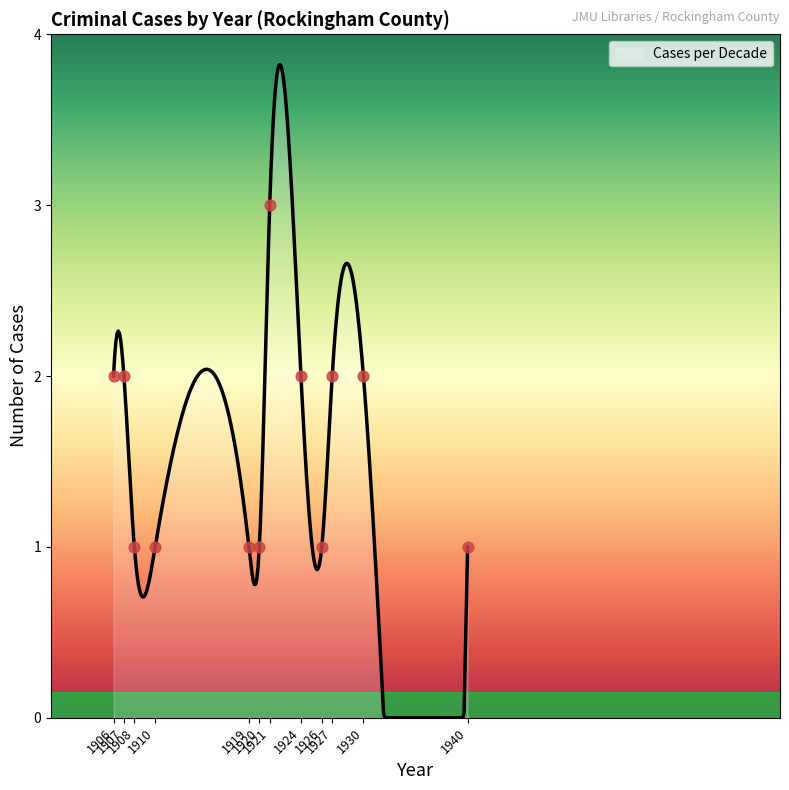

Between 1908 and 1907, which is larger?

1907